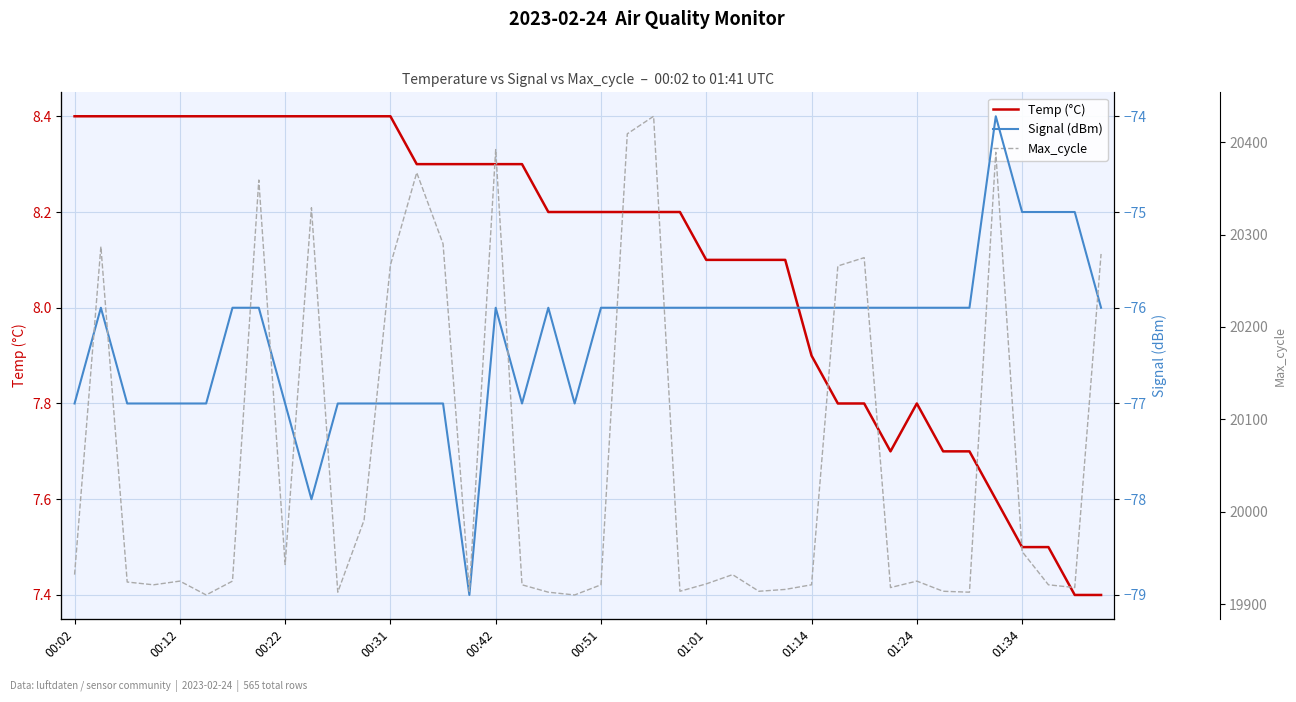

The Signal (dBm) series shows -76.0 at 22. True or false?

True